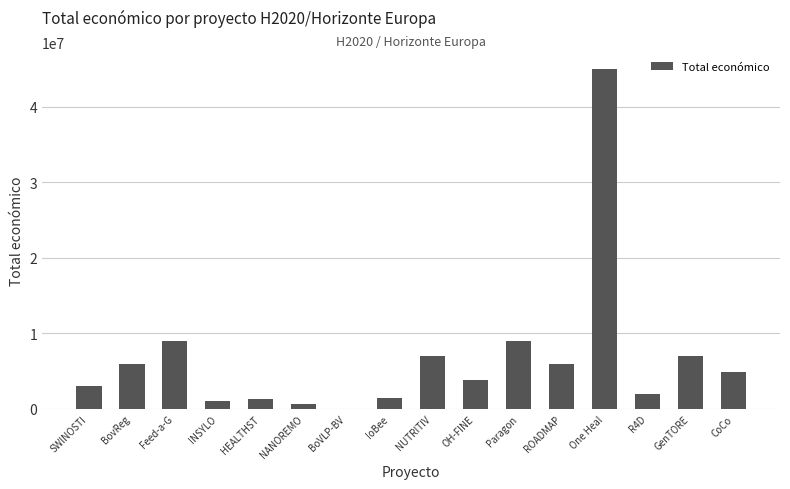

Are the bars grouped side by side (vs. stacked)?

No